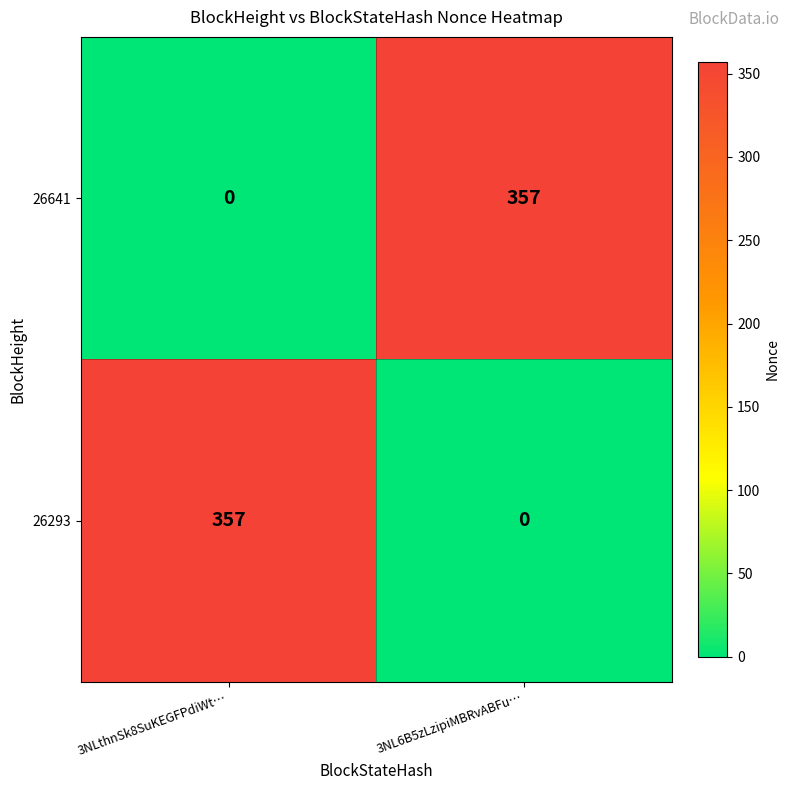

What is the difference between the 26641 values at 3NLthnSk8SuKEGFPdiWt… and 3NL6B5zLzipiMBRvABFu…?

357